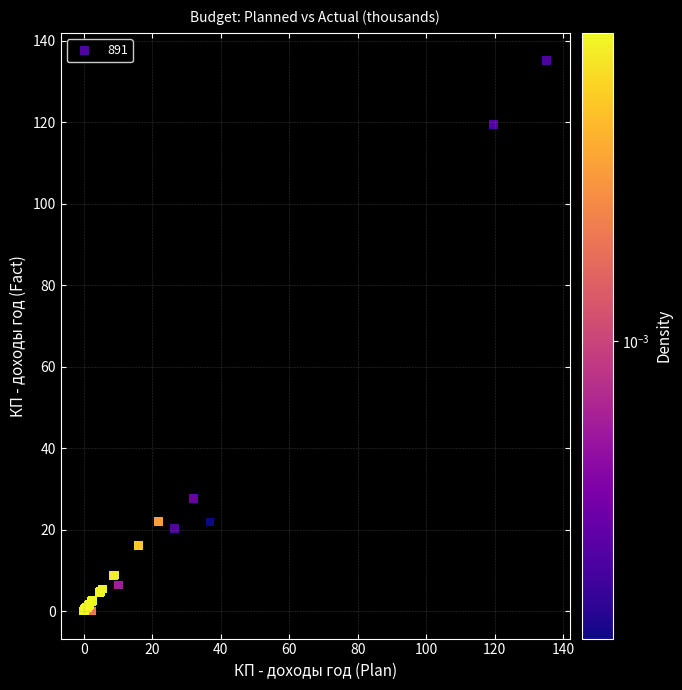

What Y value in the scatter plot is closest to 67?

27.6